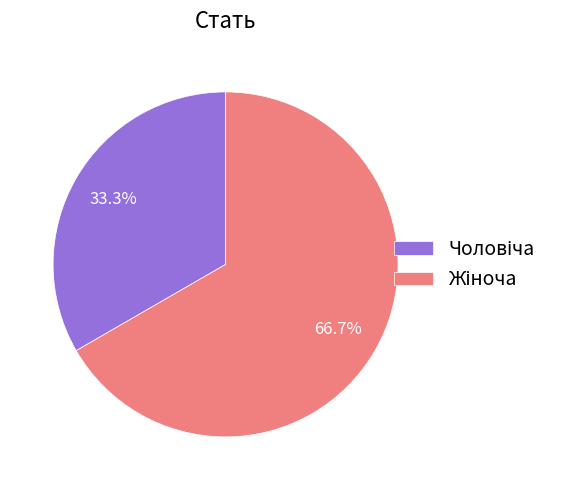

Does any single category account for the majority?

Yes